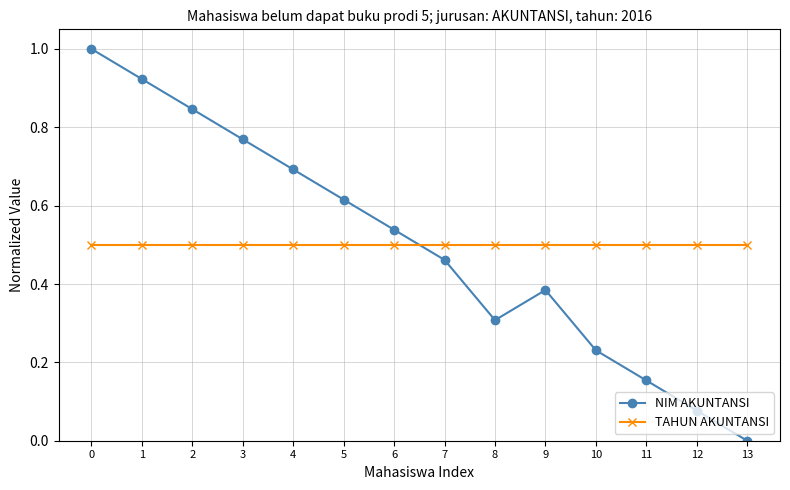

True or false: NIM AKUNTANSI has a value of 0.9 at 4.

False